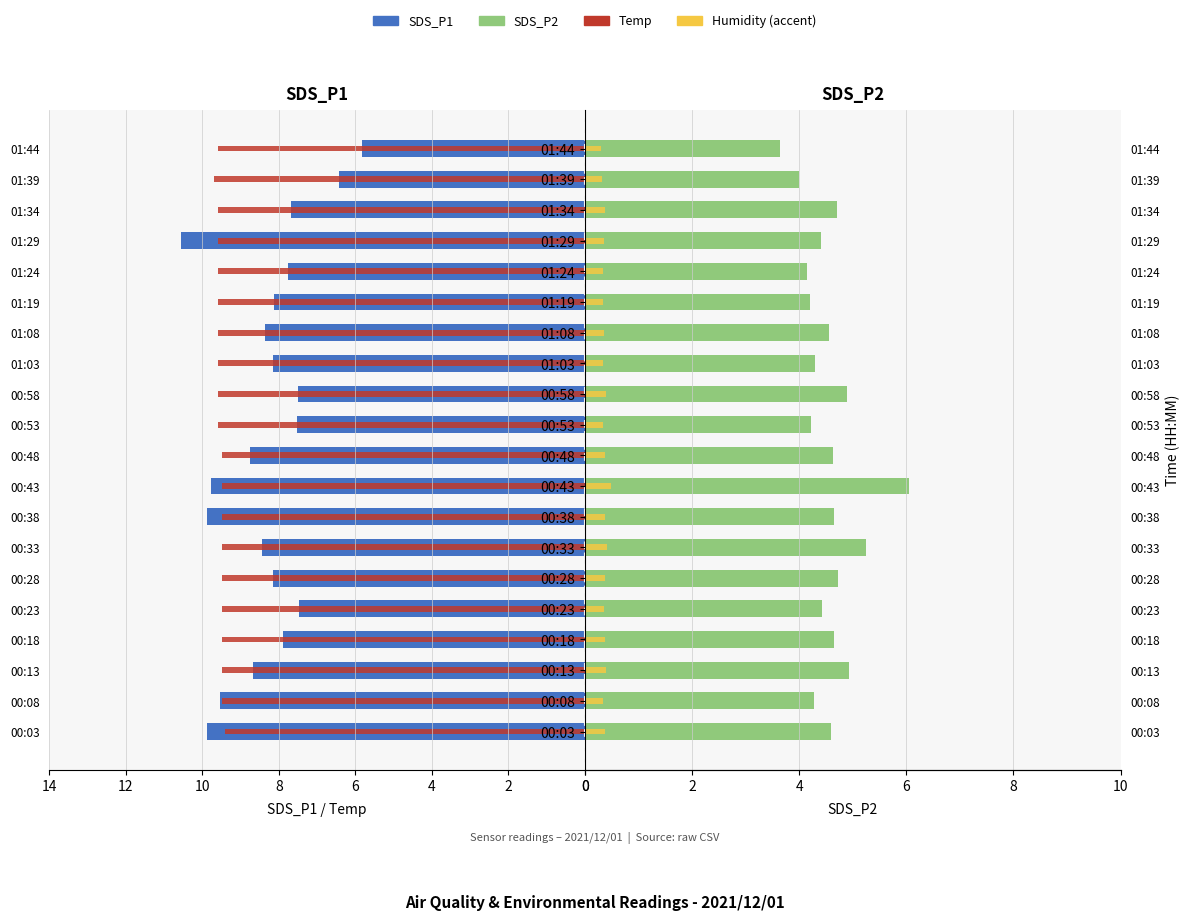

What is the maximum value for Humidity (accent)?

0.5